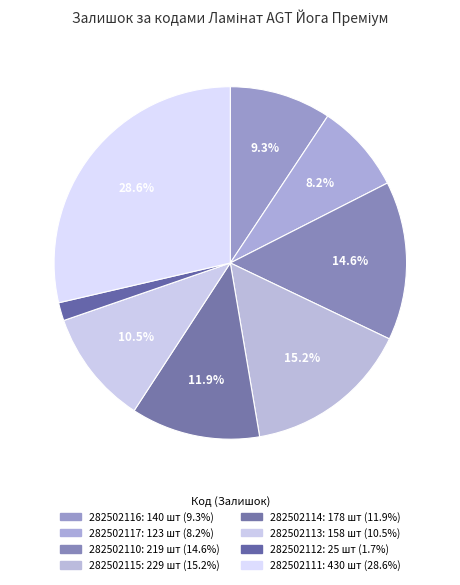

How many slices are in this pie chart?

8